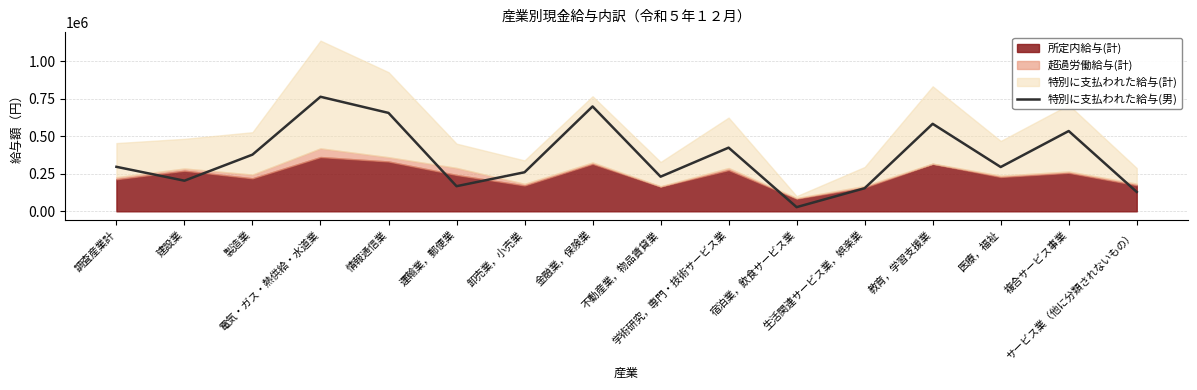

Where does the data first go above 296563?

製造業